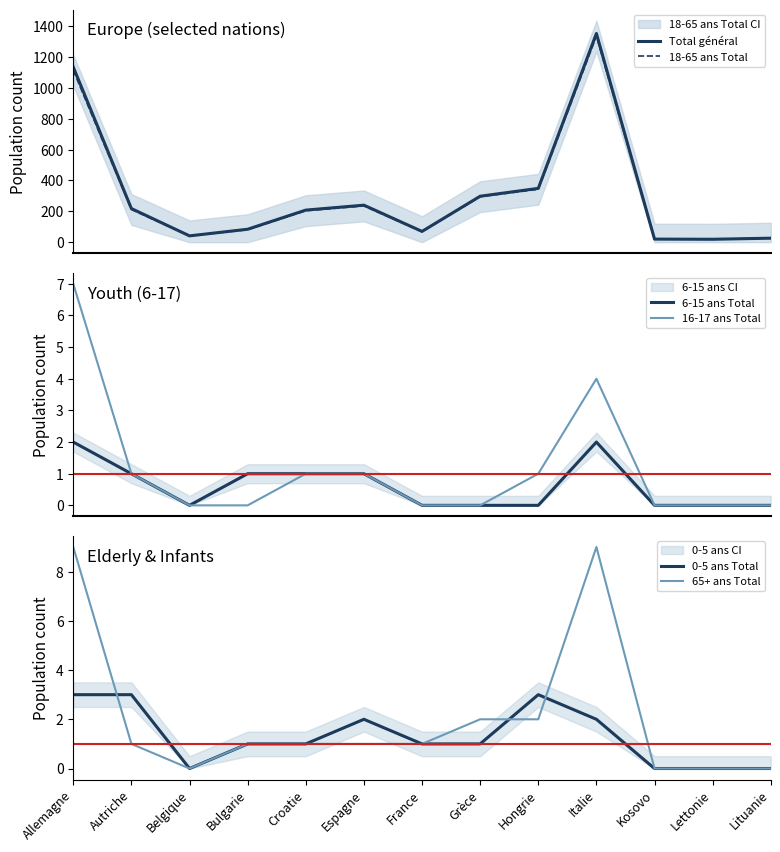

Rank the series at Allemagne from lowest to highest value.

6-15 ans Total, 0-5 ans Total, 16-17 ans Total, 65+ ans Total, 18-65 ans Total, Total général